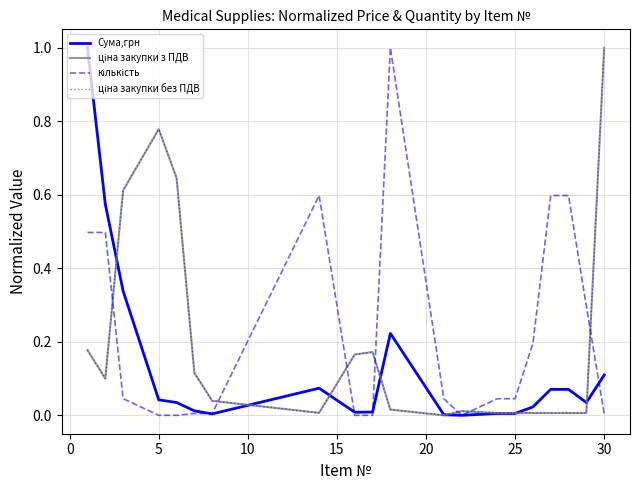

How many intersections are there between ціна закупки без ПДВ and кількість?

7